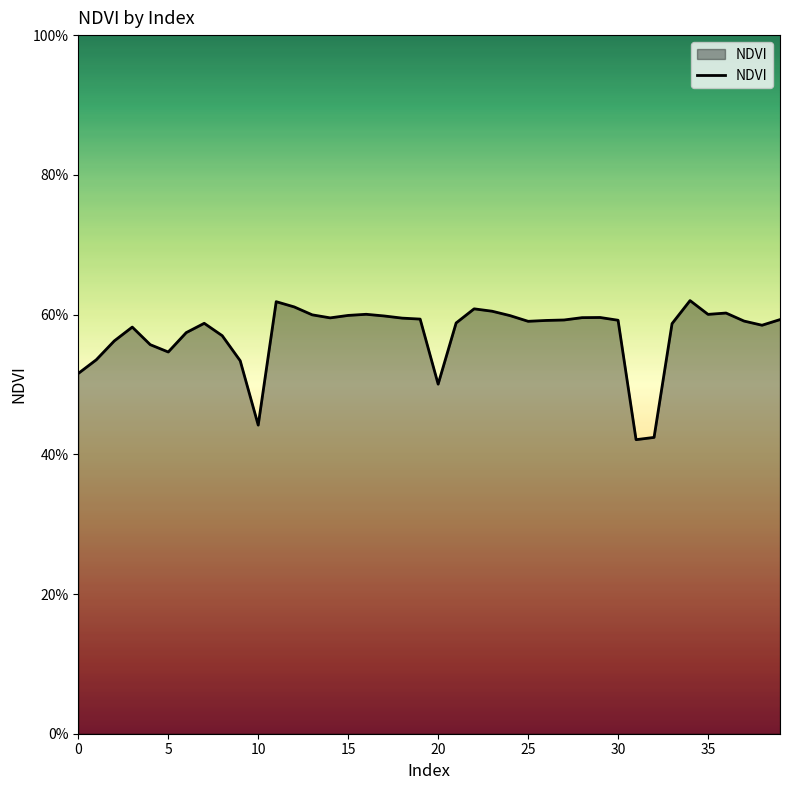

Is this an area chart (filled region under the line)?

Yes